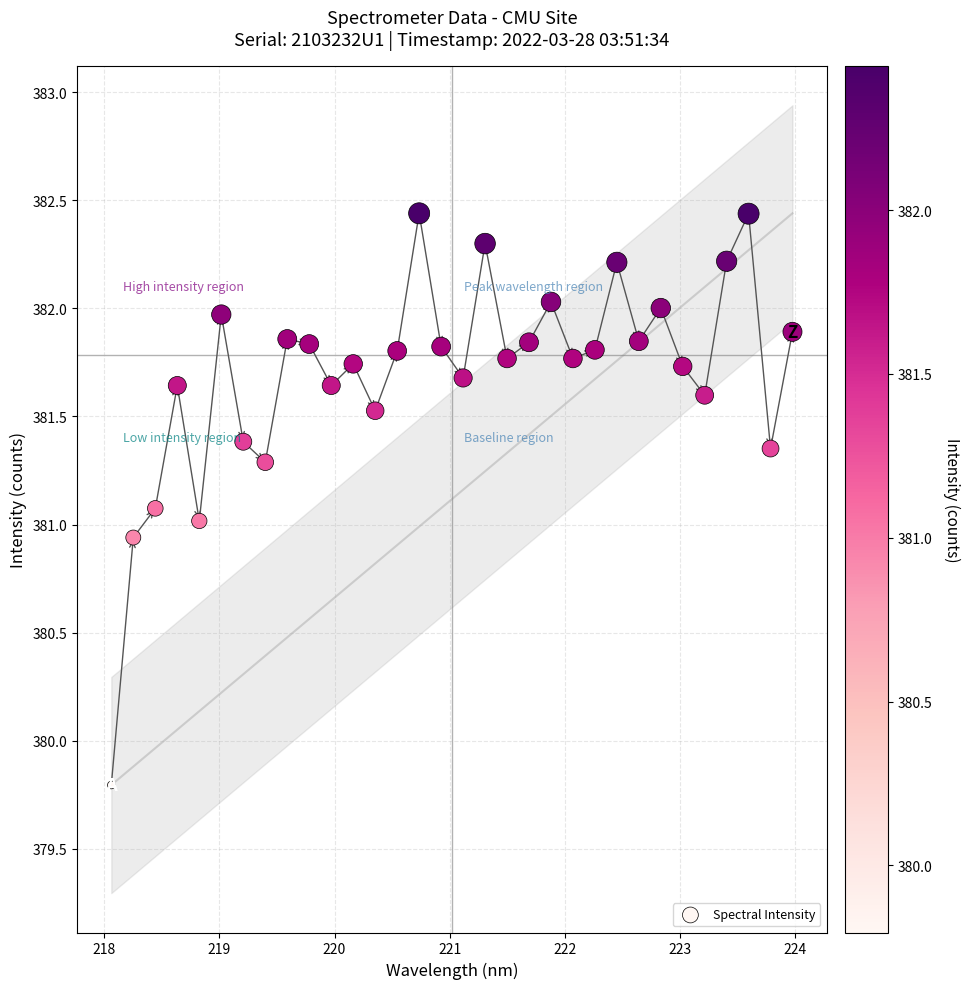

What is the range of Y values (max minus min)?

2.6